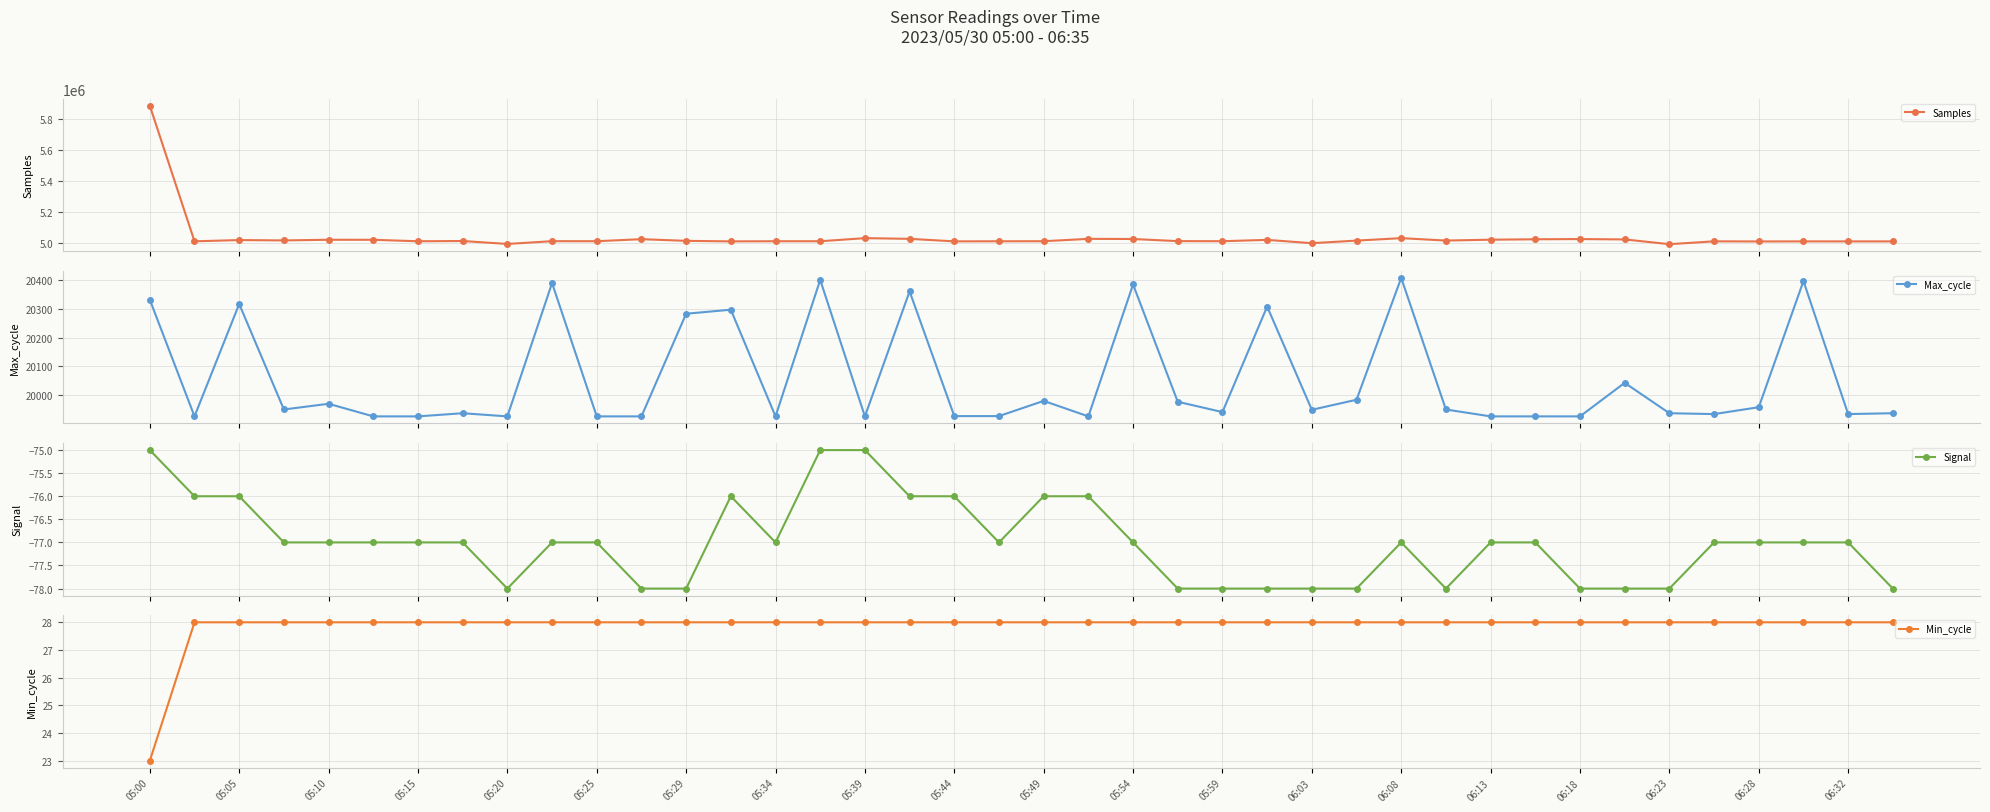

Reading right to left, what are all the values shown in this chart?

Samples: 5010817	5010793	5010852	5010418	5011181	4992884	5023437	5025802	5024394	5021746	5016194	5031698	5015886	4999237	5020567	5011955	5012442	5026245	5027171	5011863	5011561	5010996	5027246	5031724	5011758	5011788	5010906	5014275	5025158	5011971	5012100	4994457	5013256	5011646	5021080	5021350	5017046	5019336	5011269	5883842
Max_cycle: 19936	19933	20397	19957	19933	19936	20042	19925	19925	19925	19949	20408	19983	19948	20308	19940	19976	20385	19925	19979	19926	19926	20361	19925	20401	19925	20297	20283	19925	19925	20390	19925	19936	19925	19925	19969	19949	20317	19925	20332
Signal: -78	-77	-77	-77	-77	-78	-78	-78	-77	-77	-78	-77	-78	-78	-78	-78	-78	-77	-76	-76	-77	-76	-76	-75	-75	-77	-76	-78	-78	-77	-77	-78	-77	-77	-77	-77	-77	-76	-76	-75
Min_cycle: 28	28	28	28	28	28	28	28	28	28	28	28	28	28	28	28	28	28	28	28	28	28	28	28	28	28	28	28	28	28	28	28	28	28	28	28	28	28	28	23